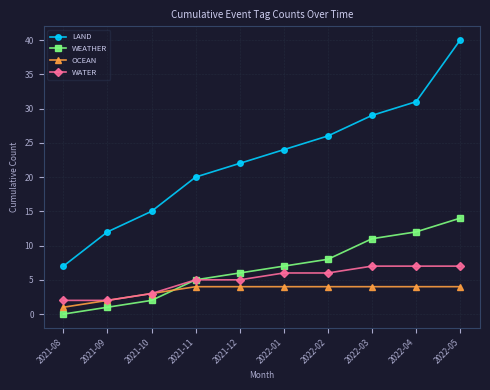

Which series has the largest range (max minus min)?

LAND